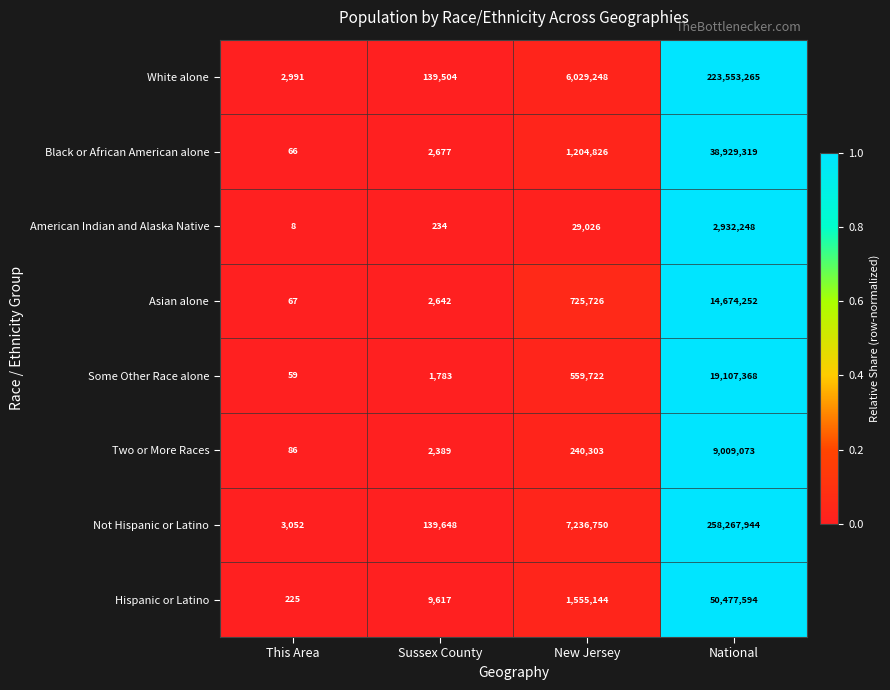

At which label does American Indian and Alaska Native reach its peak?

National